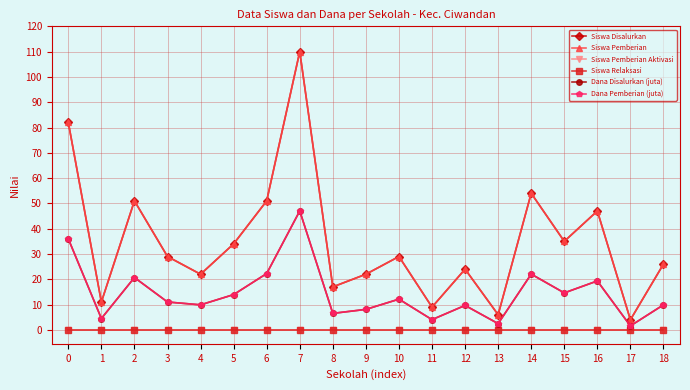

Is this an area chart (filled region under the line)?

No